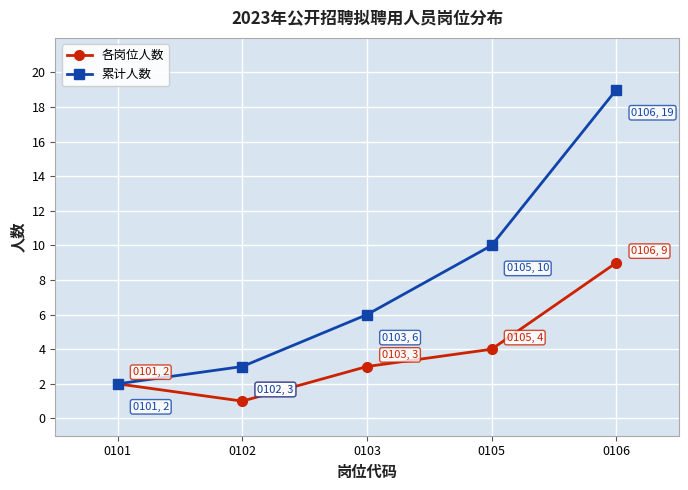

List the series in order of their overall mean, highest first.

累计人数, 各岗位人数